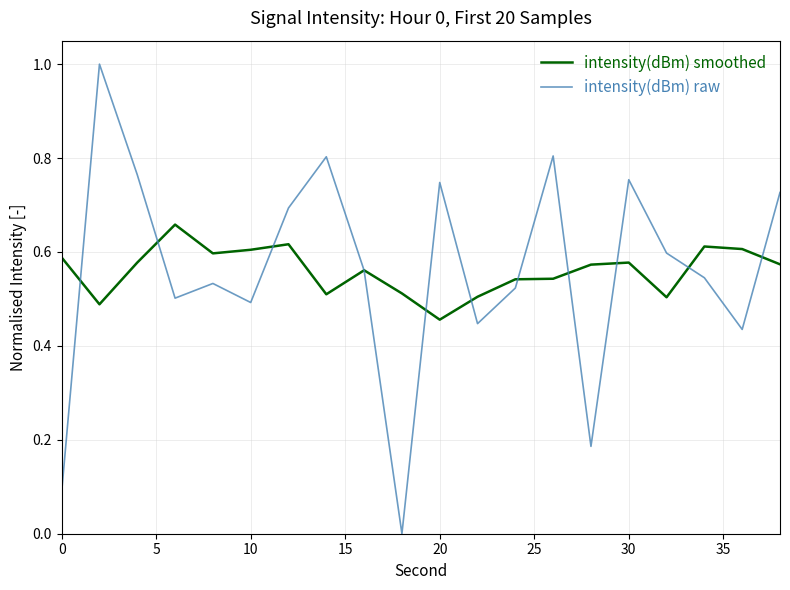

Which series has the largest range (max minus min)?

intensity(dBm) raw